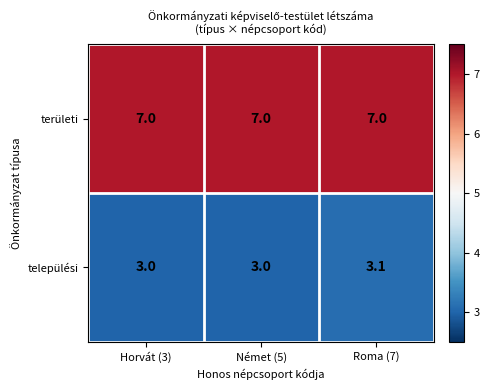

At which category is the sum across all series the highest?

Roma (7)